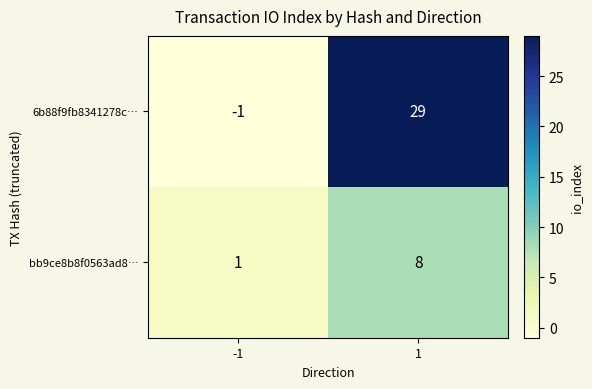

What is the sum of all 6b88f9fb8341278c… values?

28